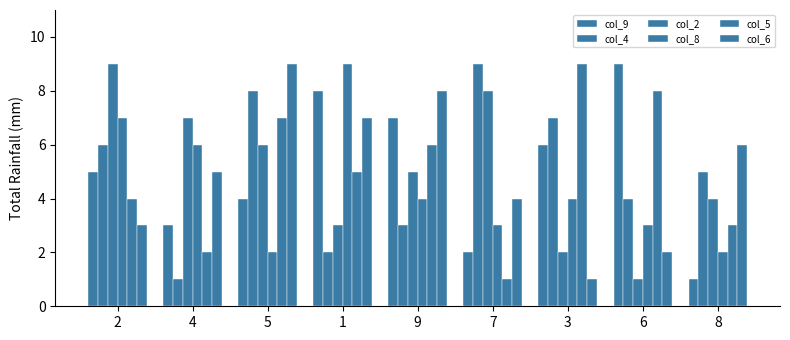

At which label does col_2 first exceed 5?

2